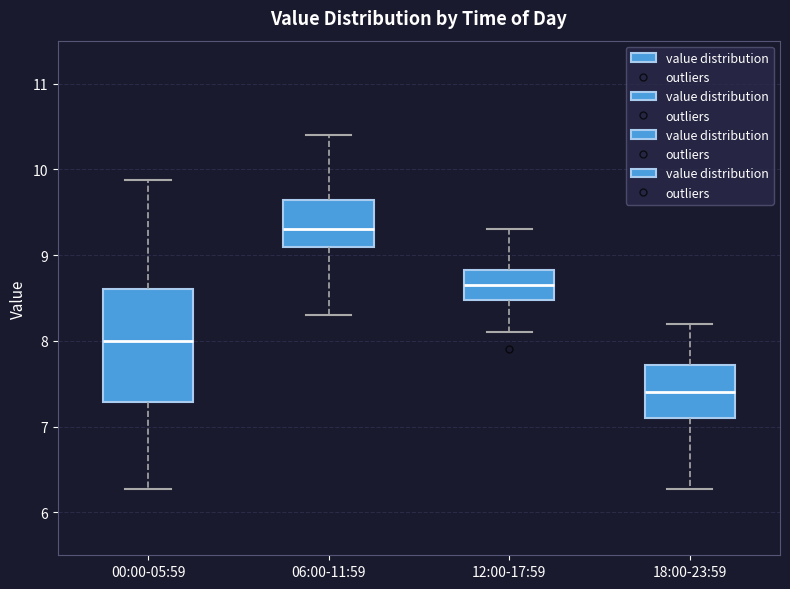

Reading left to right, read every box against the y-axis: the position of its median line, the range the box covers, and the ends of its whiskers. The values are not printed on the chart, so give them approximately, as read against the axis.

00:00-05:59: median 8.0, box 7.3 to 8.6, whiskers 6.3 to 9.9
06:00-11:59: median 9.3, box 9.1 to 9.6, whiskers 8.3 to 10.4
12:00-17:59: median 8.7, box 8.5 to 8.8, whiskers 8.1 to 9.3
18:00-23:59: median 7.4, box 7.1 to 7.7, whiskers 6.3 to 8.2